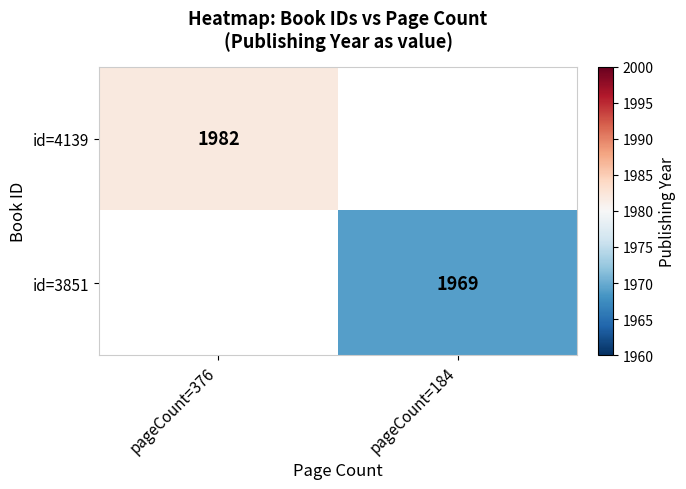

Is it true that id=4139 equals 933 at pageCount=376?

False